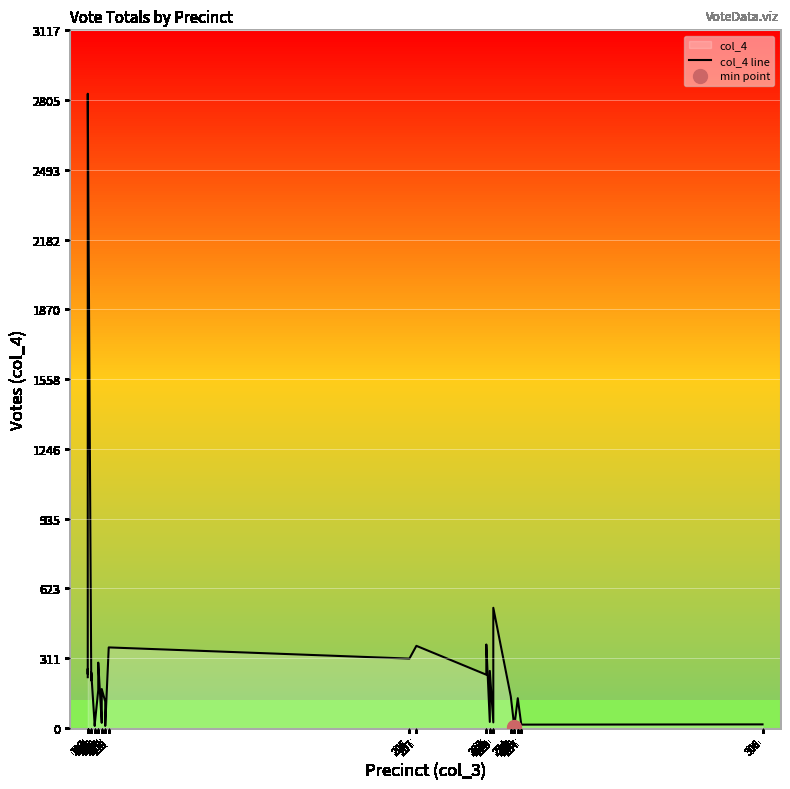

What is the difference between the maximum and minimum values?

2828